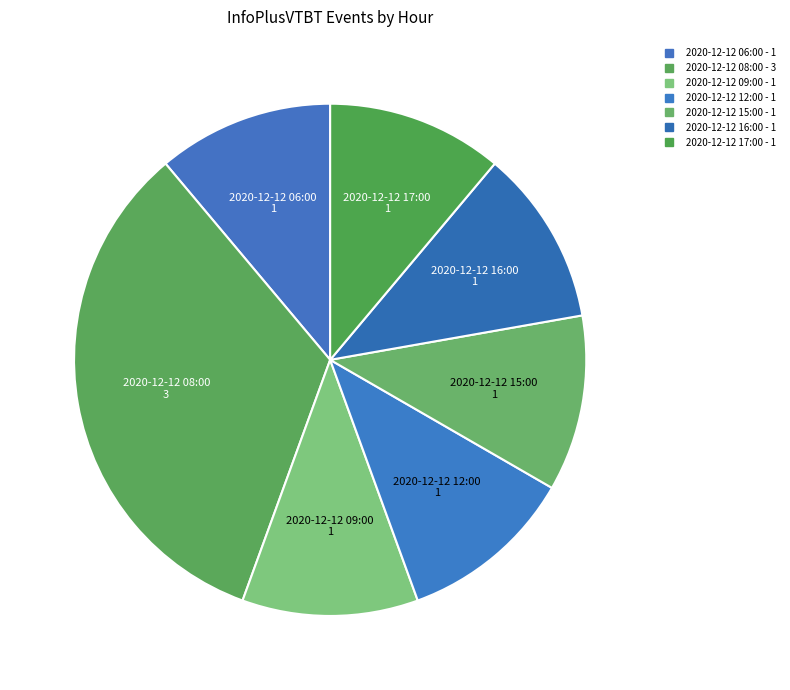

Approximately how many times larger is the value at 2020-12-12 17:00 compared to 2020-12-12 15:00?

1.0